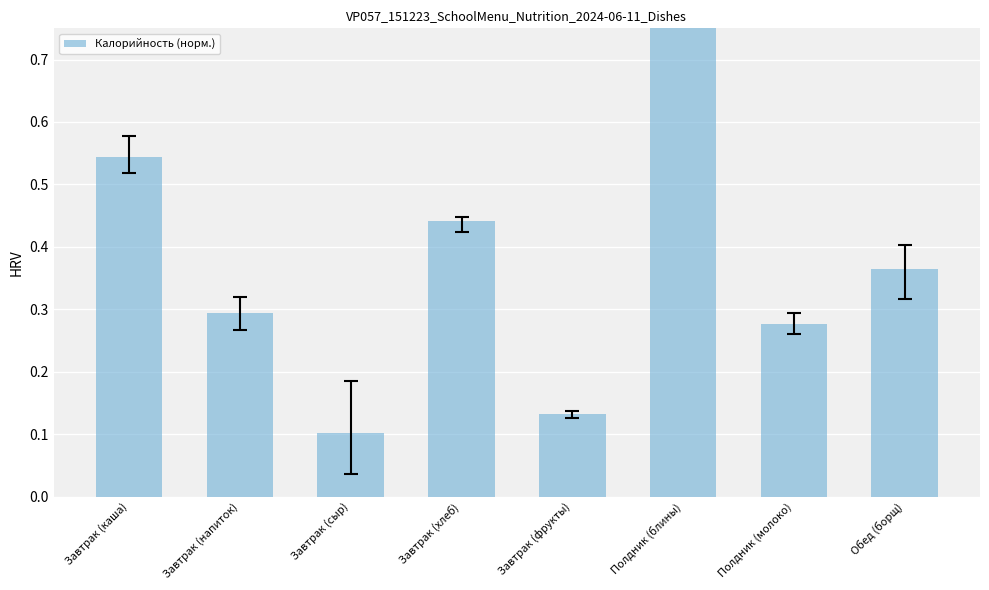

The value at Полдник (блины) is 1.0. True or false?

True